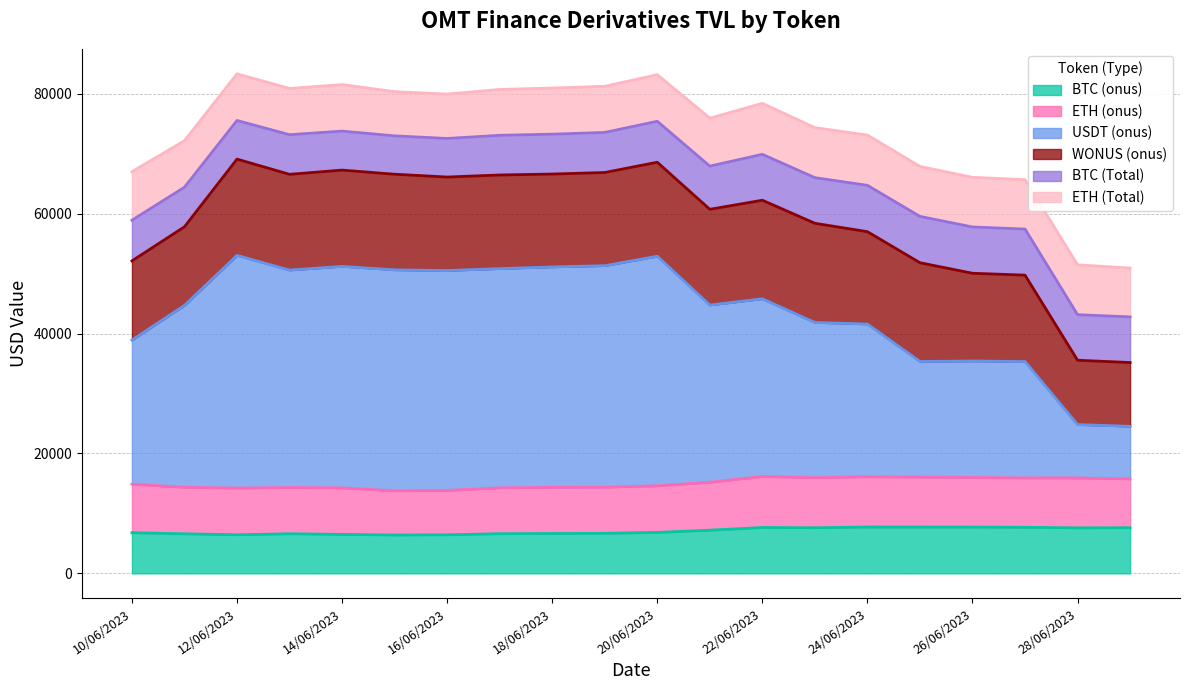

The BTC (Total) series shows 5564.6 at 29/06/2023. True or false?

False